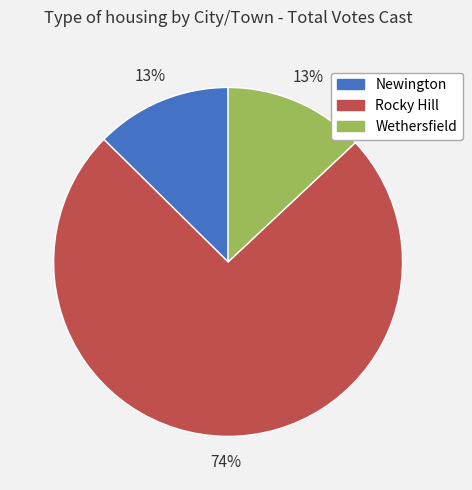

How many segments does this pie chart have?

3